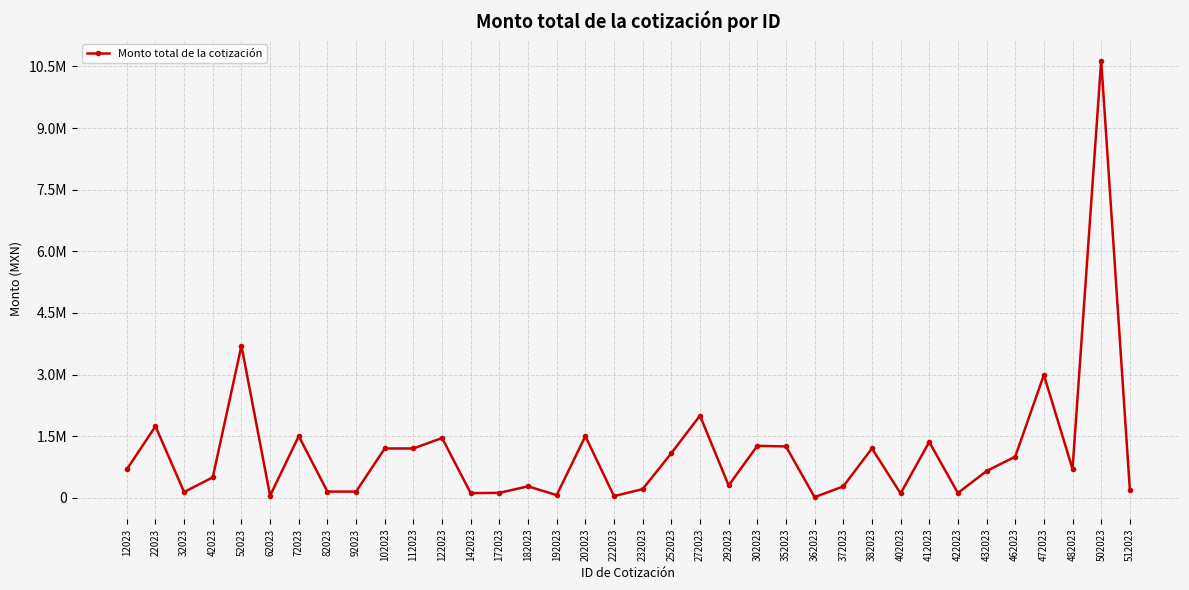

List the labels in order of value, smallest first.

362023, 222023, 62023, 192023, 402023, 142023, 422023, 172023, 32023, 82023, 92023, 512023, 232023, 372023, 182023, 292023, 42023, 432023, 12023, 482023, 462023, 252023, 102023, 112023, 382023, 352023, 302023, 412023, 122023, 72023, 202023, 22023, 272023, 472023, 52023, 502023